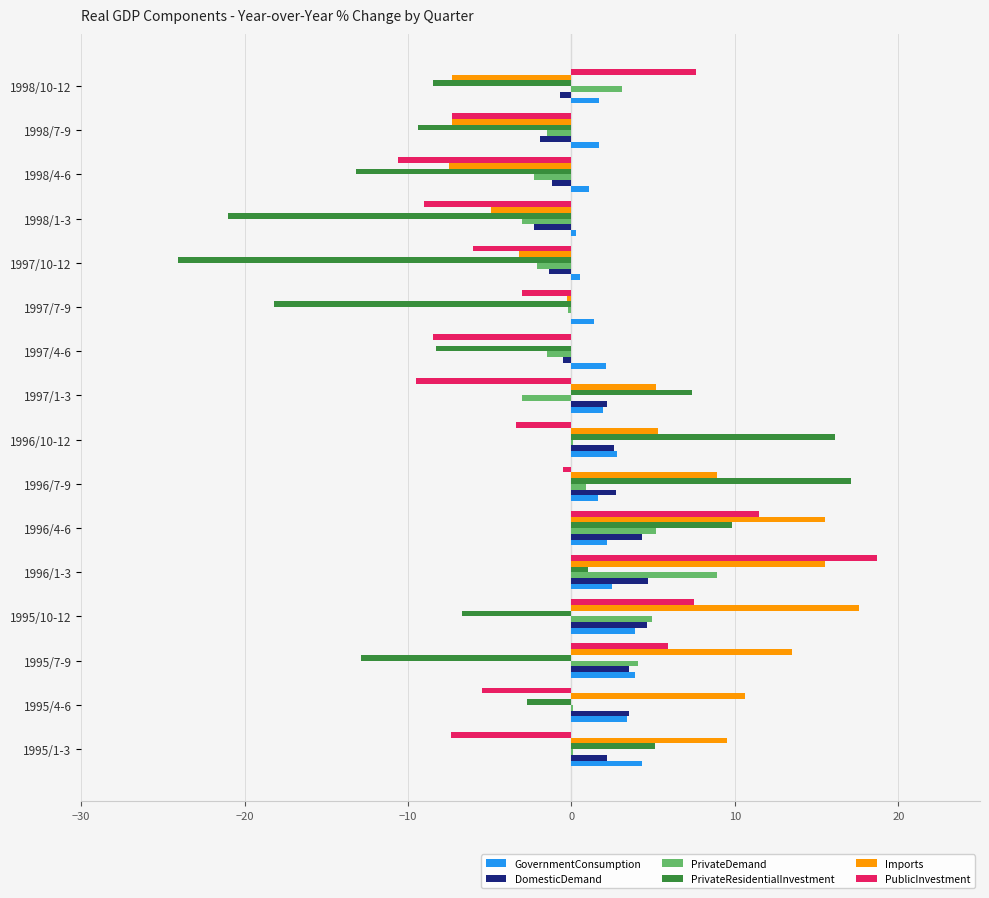

The DomesticDemand series shows 4.6 at 1995/10-12. True or false?

True